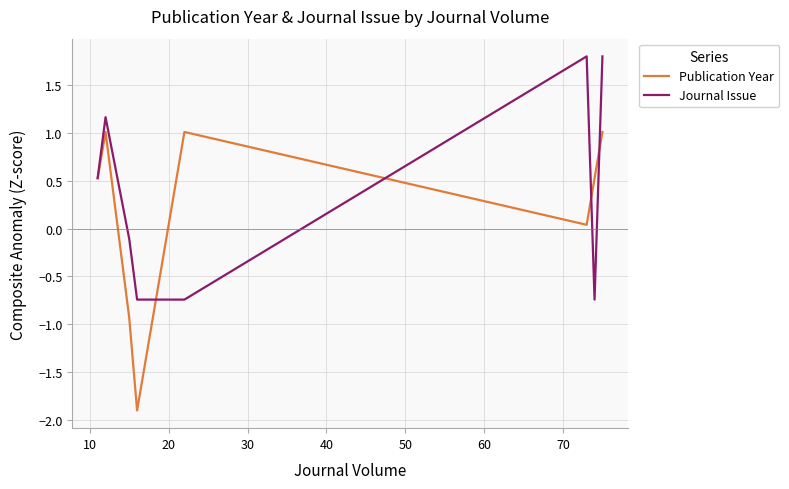

Is the value of Publication Year at 10 greater than the value of Journal Issue at 10?

No